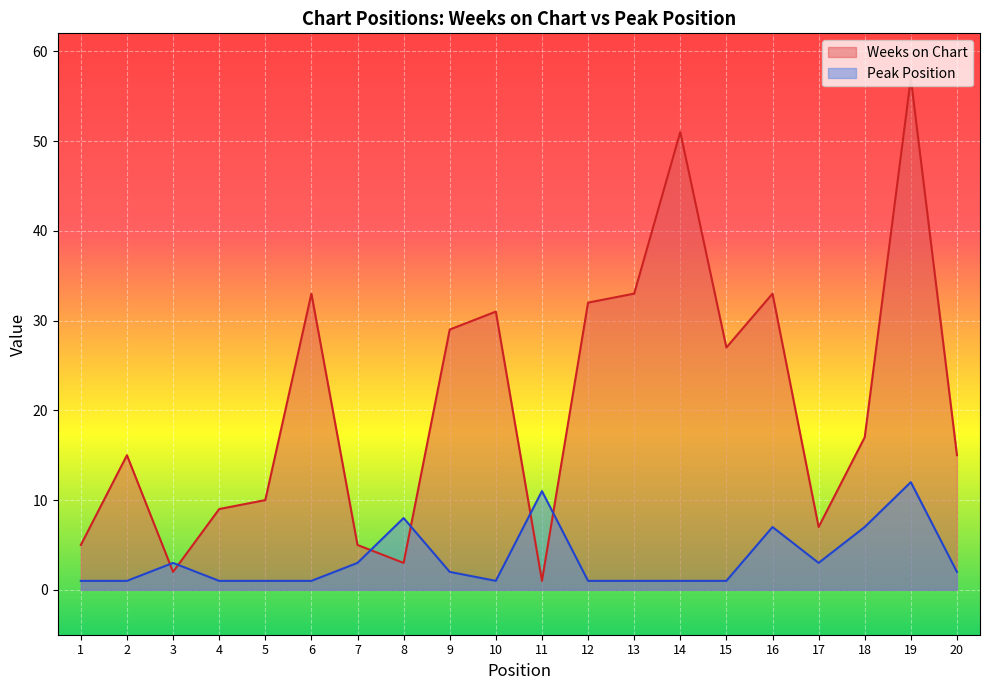

Rank the series by their average value, from lowest to highest.

Peak Position, Weeks on Chart